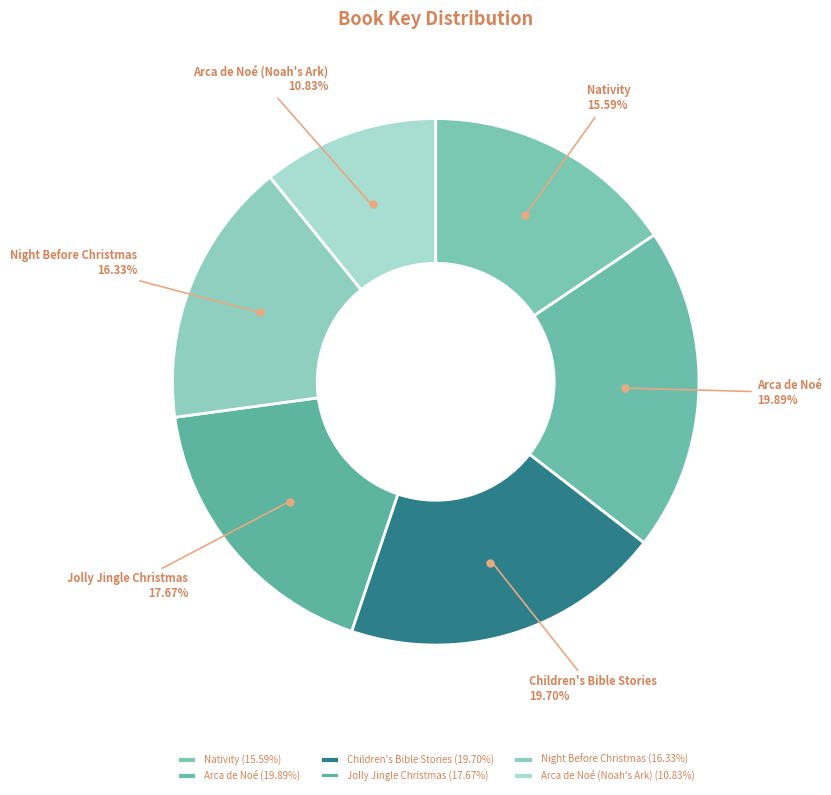

Does Nativity represent more than half of the total?

No